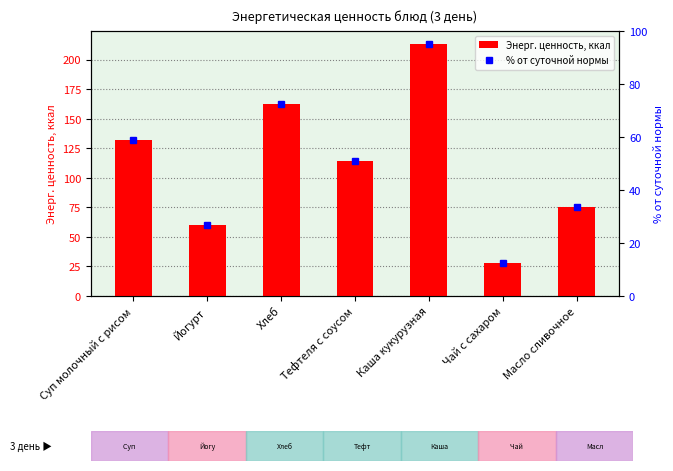

Rank the categories by value from lowest to highest.

Чай с сахаром, Йогурт, Масло сливочное, Тефтеля с соусом, Суп молочный с рисом, Хлеб, Каша кукурузная